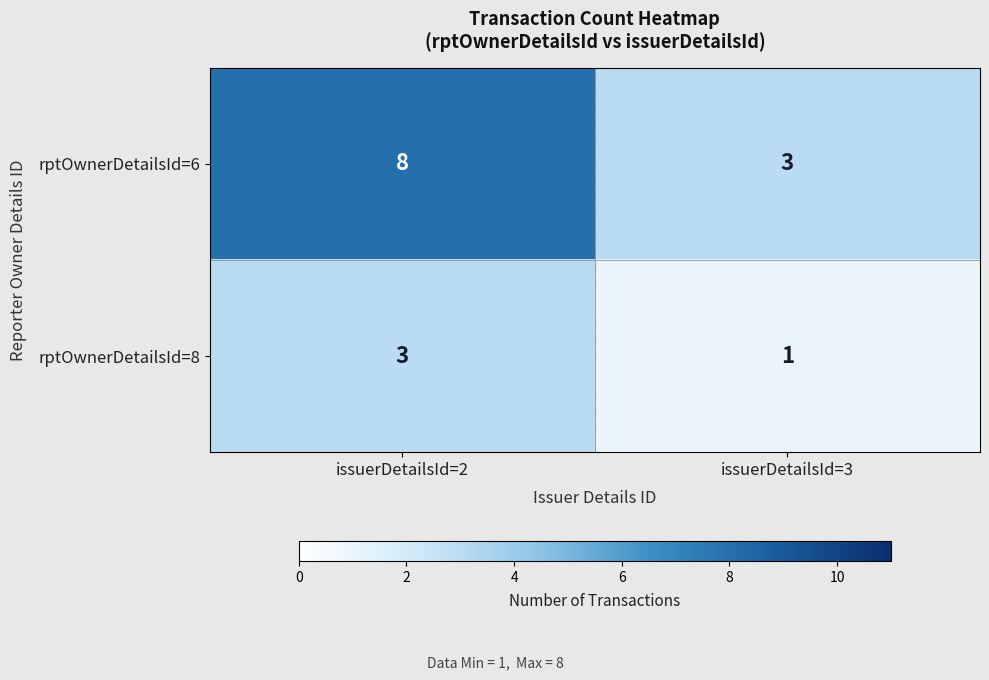

How many series are shown in this chart?

2